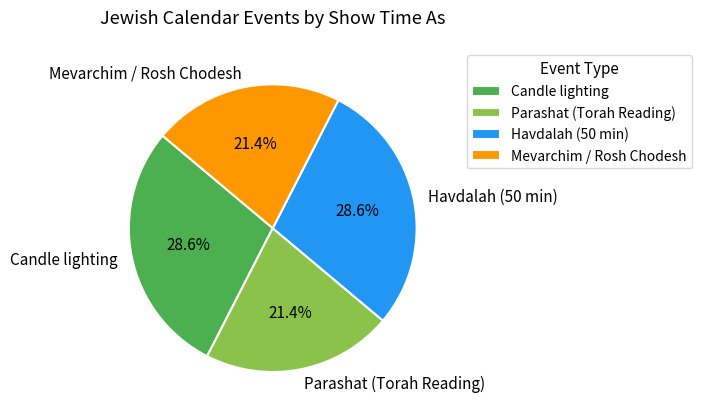

What percentage is the Mevarchim / Rosh Chodesh slice, to the nearest percent?

21%